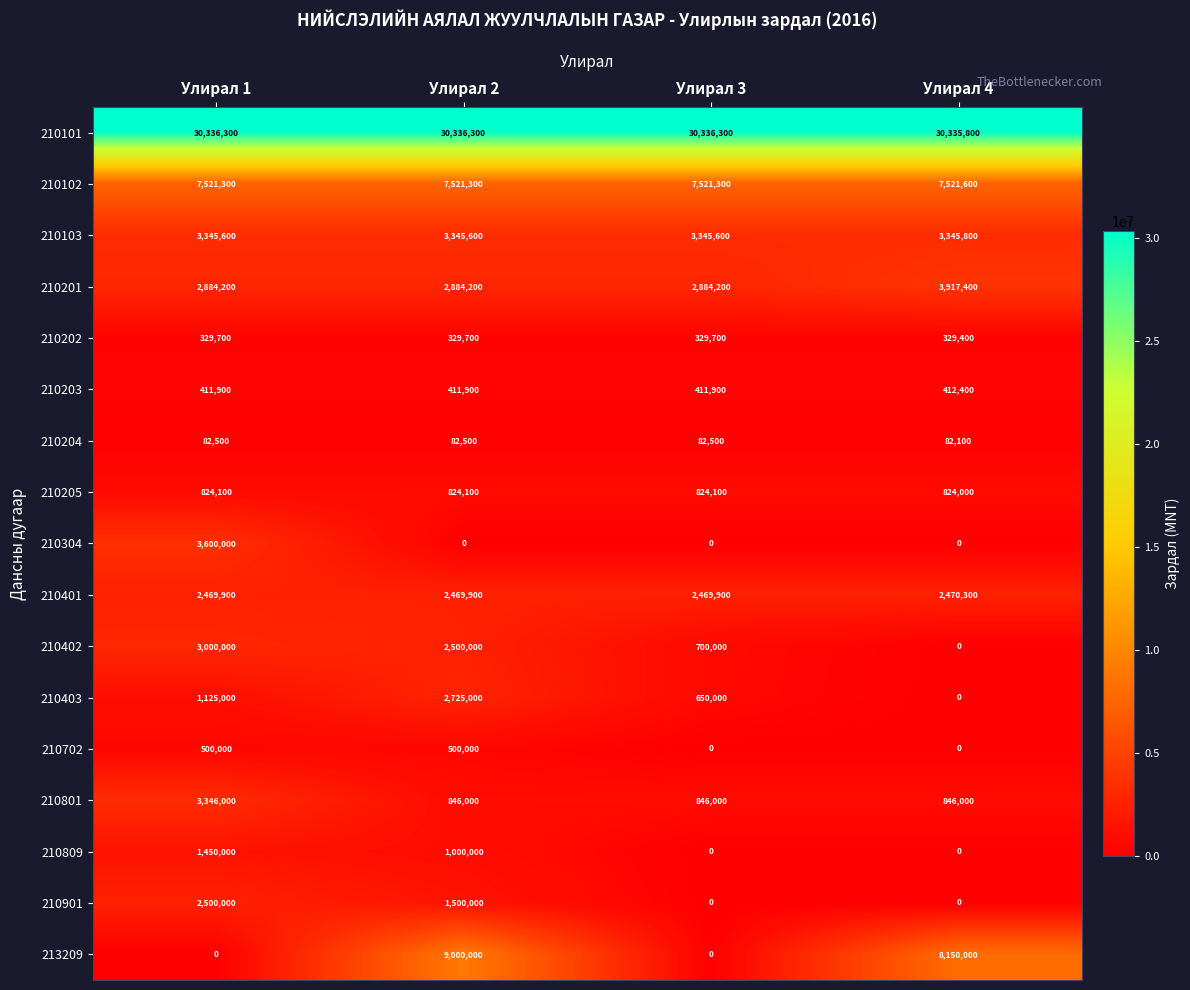

How many categories are shown in the chart?

4